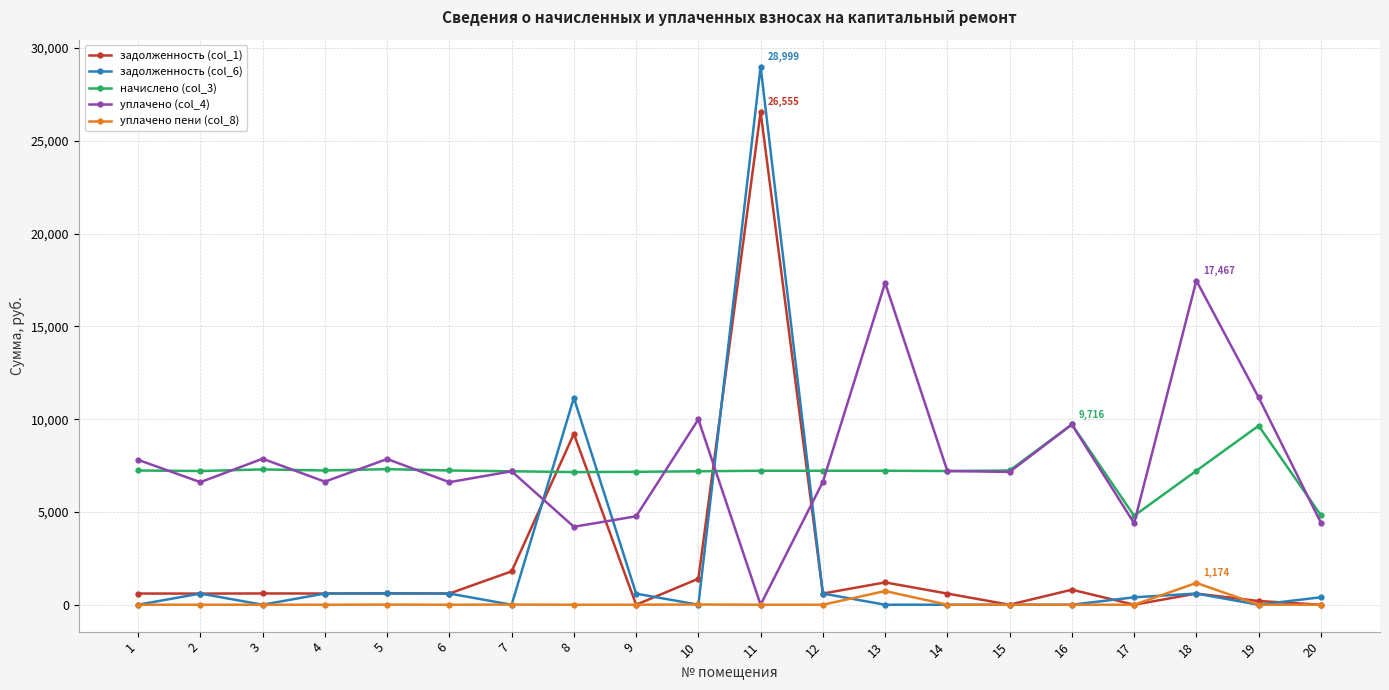

At which category is the sum across all series the highest?

11